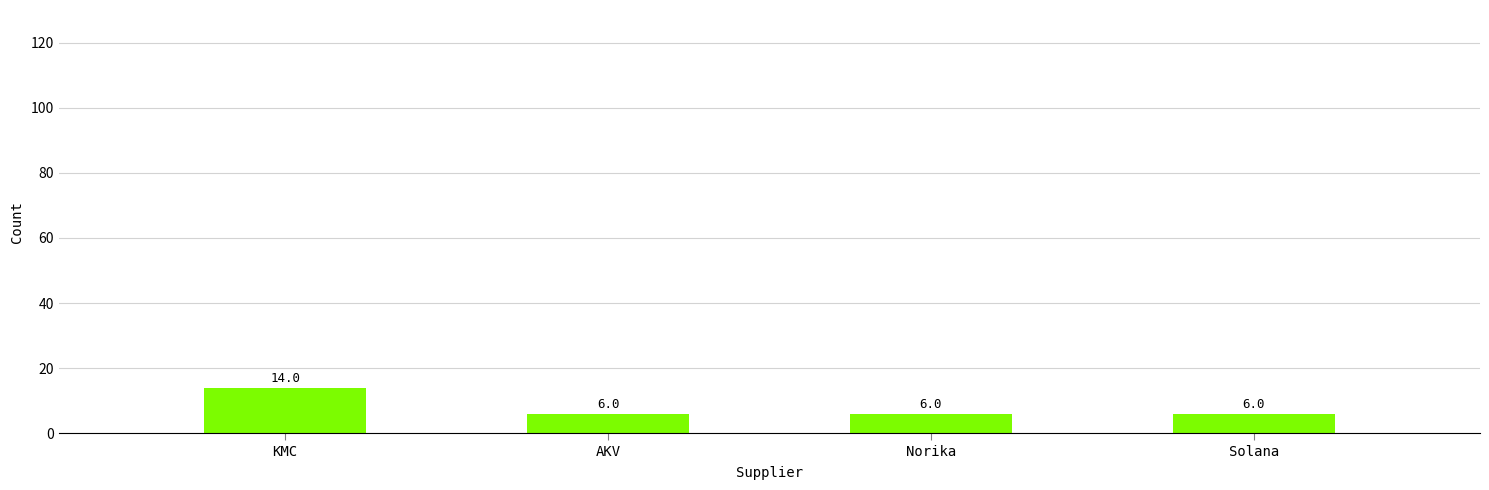

Reading right to left, extract all data points from this chart.

Solana=6	Norika=6	AKV=6	KMC=14